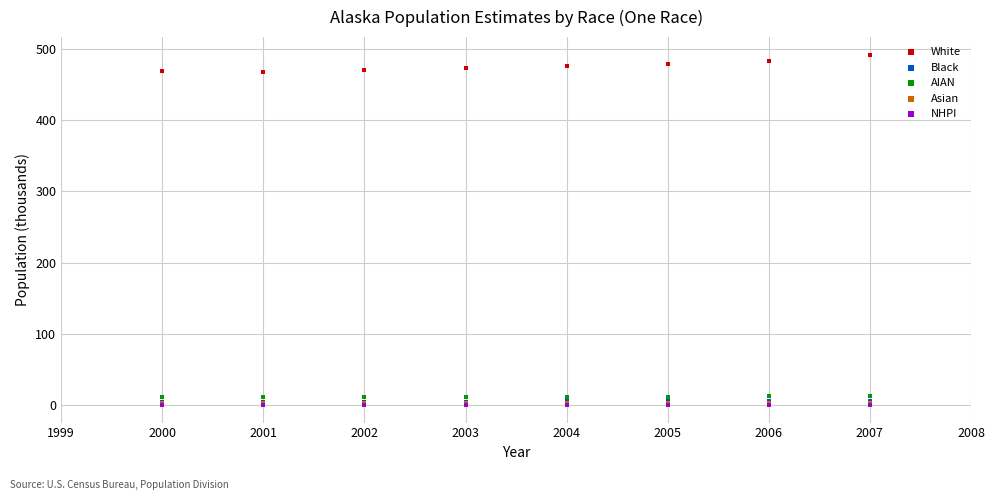

What are all the series names shown in the legend?

White, Black, AIAN, Asian, NHPI